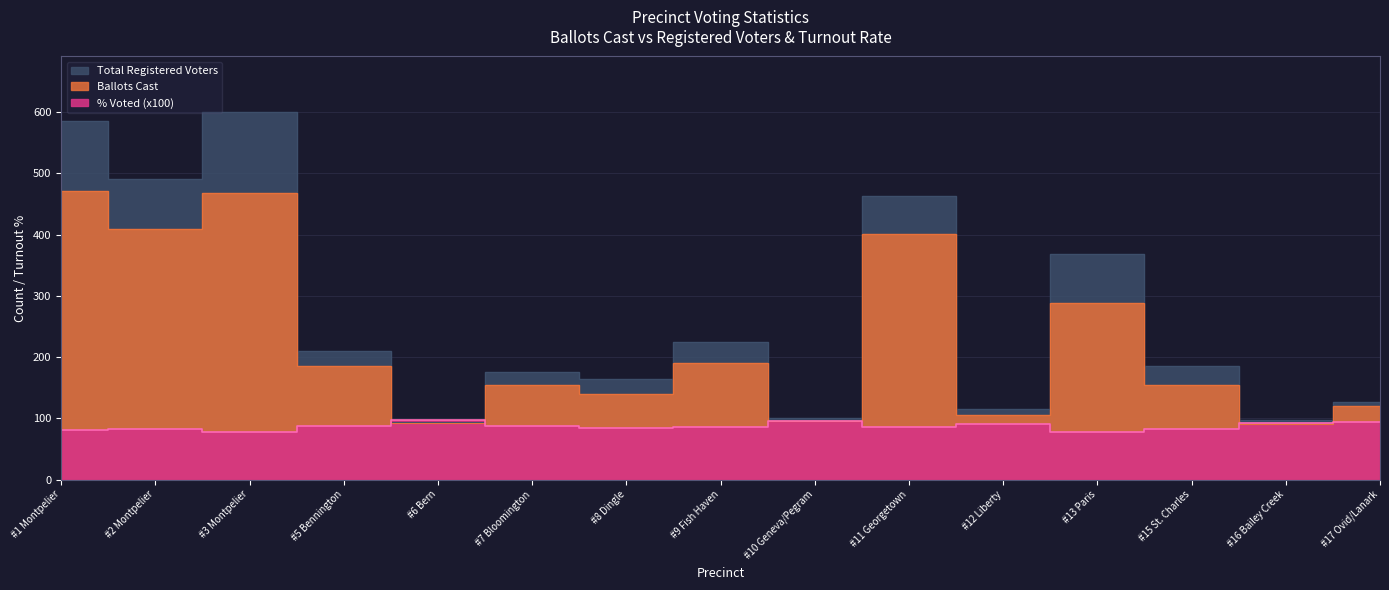

What position from the right is #15 St. Charles?

3